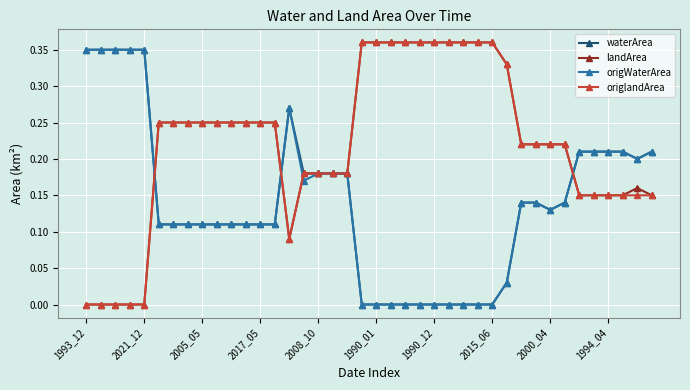

What are all the series names shown in the legend?

waterArea, landArea, origWaterArea, origlandArea